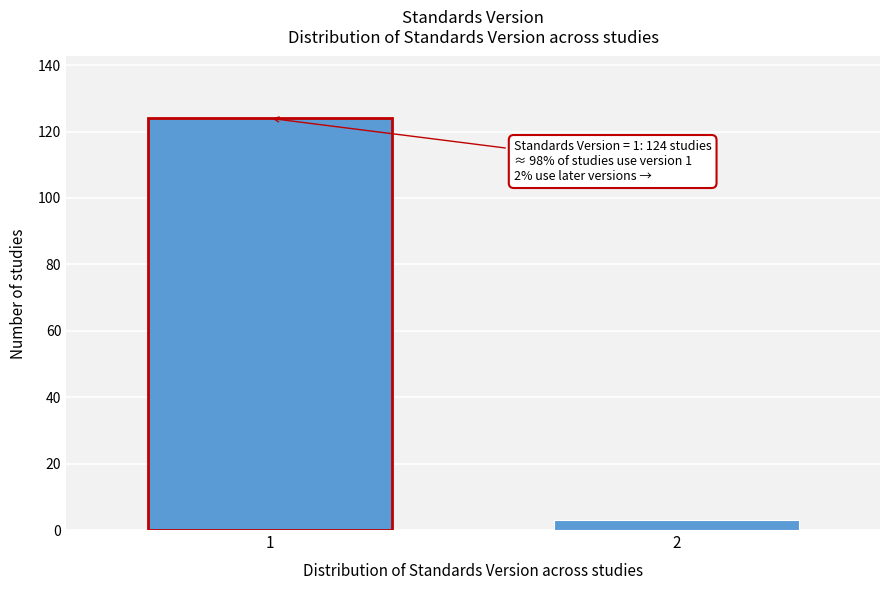

Reading left to right, what are all the values shown in this chart?

1=124	2=3